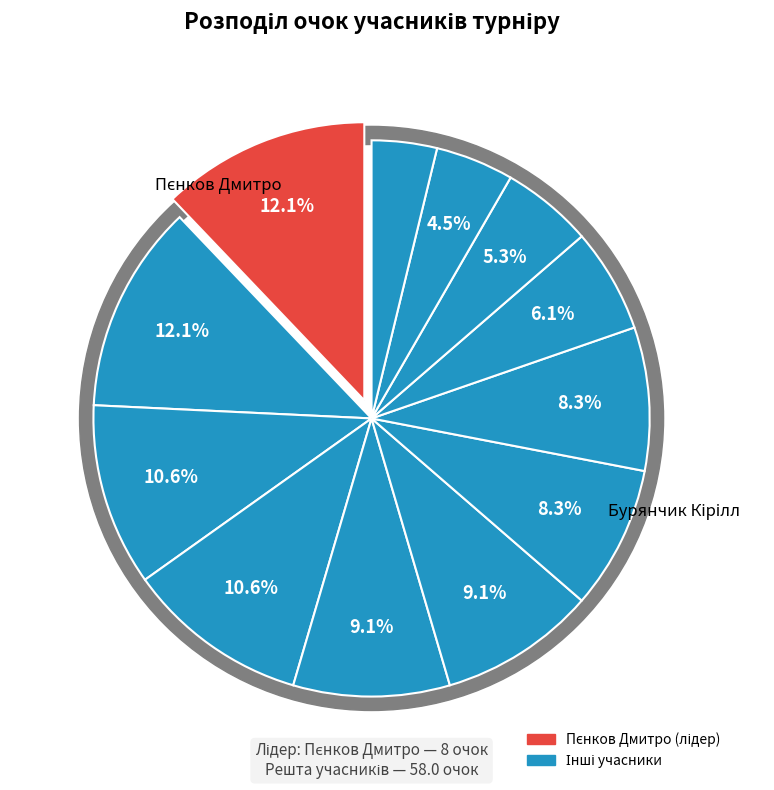

To the nearest percent, what portion does Почернін Артем represent?

9%